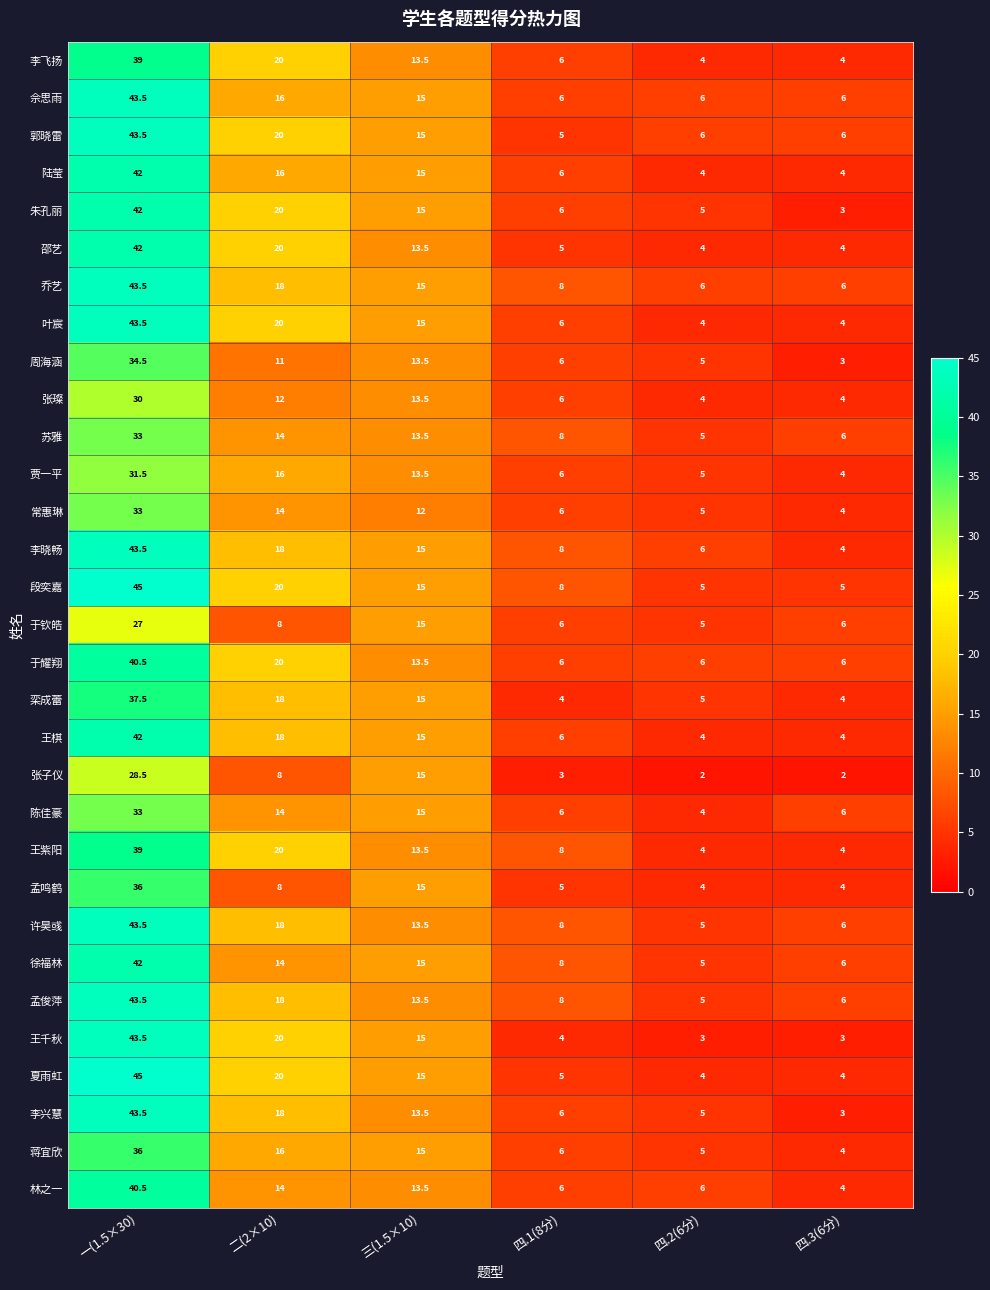

Between 一(1.5×30) and 四.2(6分), which series saw the biggest shift?

夏雨虹